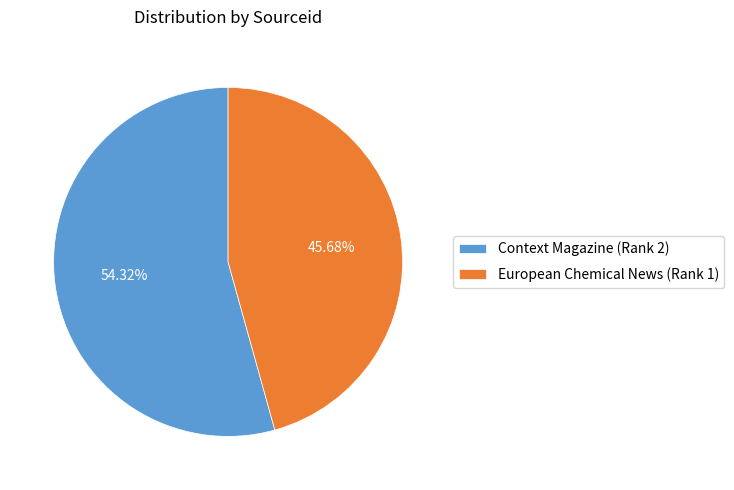

Between European Chemical News (Rank 1) and Context Magazine (Rank 2), which is larger?

Context Magazine (Rank 2)